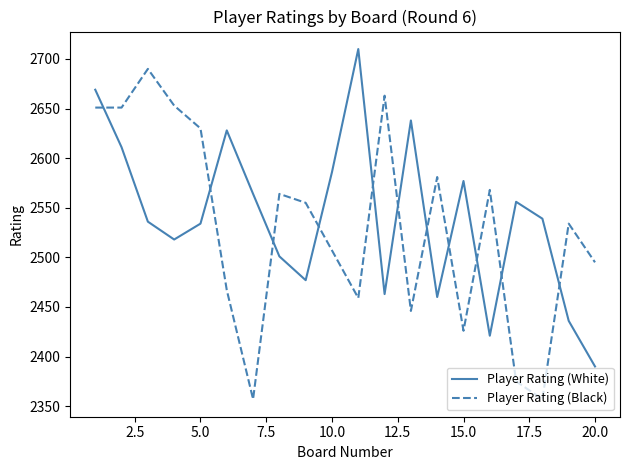

What is the greatest value displayed?

2710